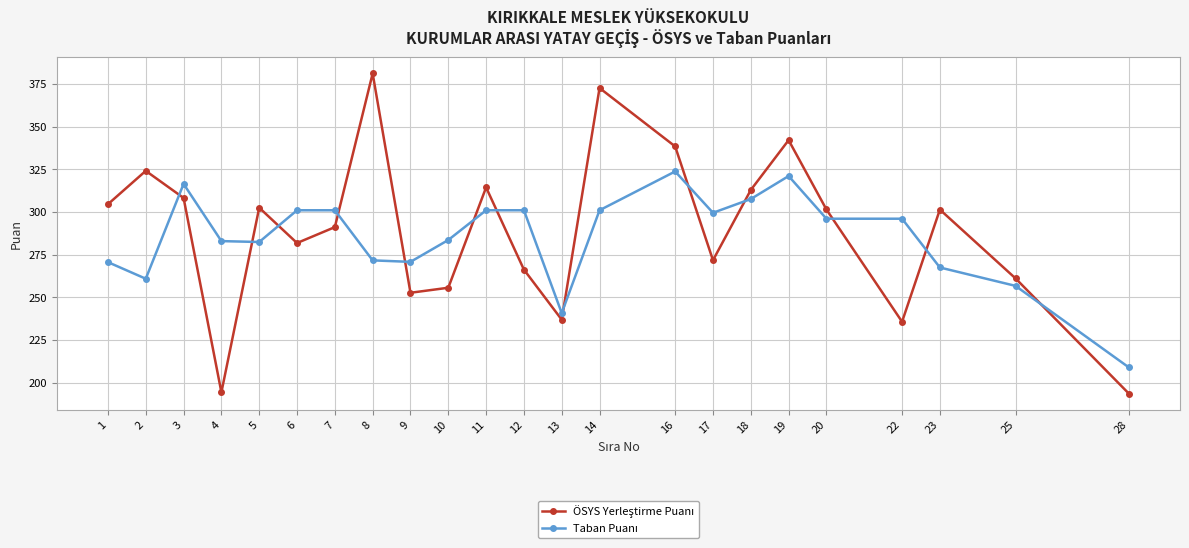

What is the difference between the highest and lowest values at 8?

109.5